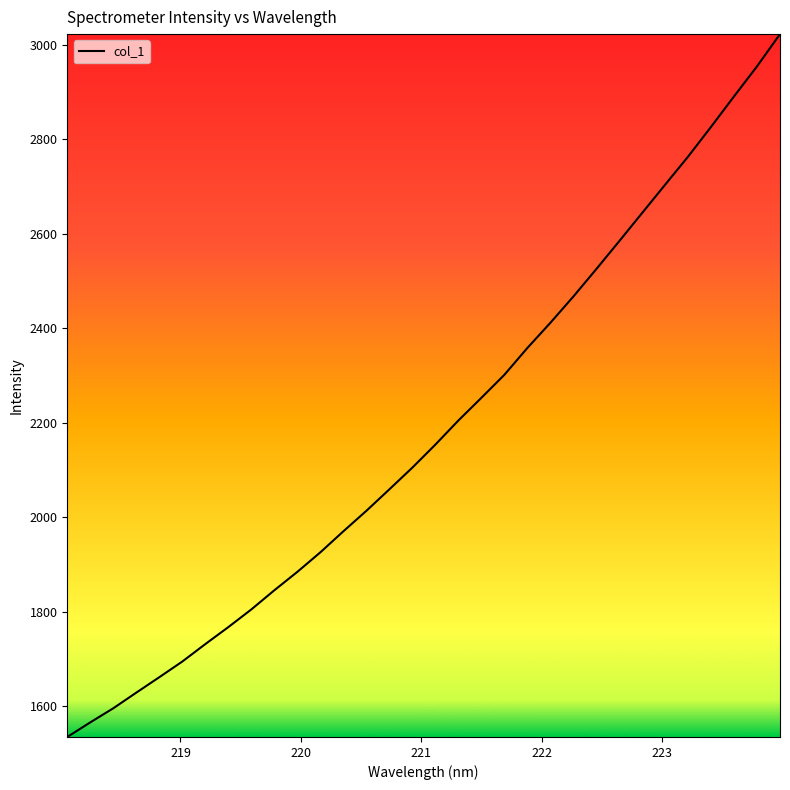

What is the difference between the maximum and minimum values?

1487.4